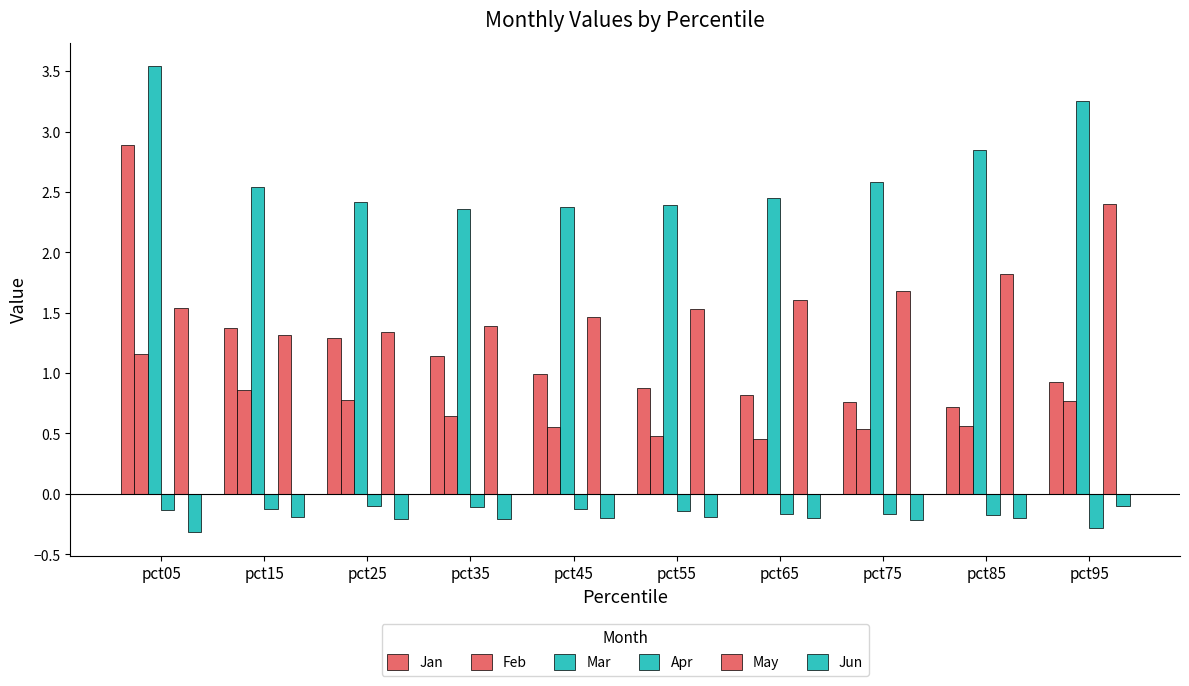

List the series in order of their peak value, lowest first.

Apr, Jun, Feb, May, Jan, Mar